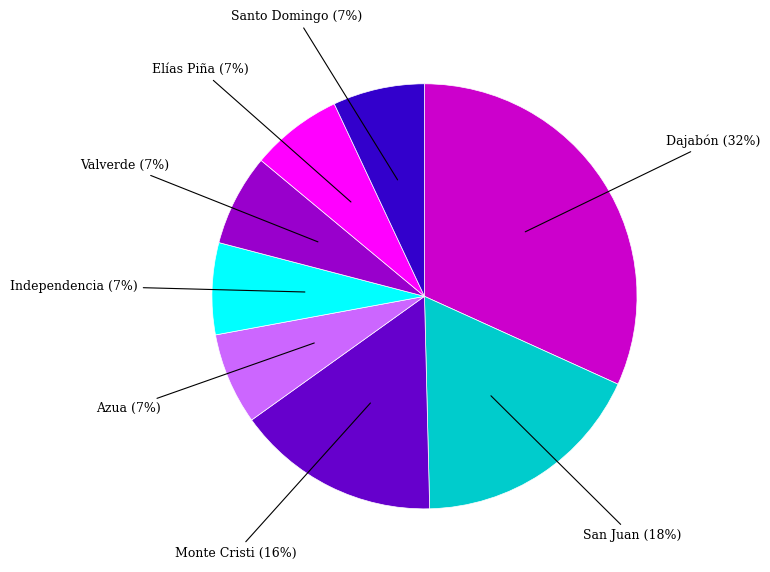

Is there any slice that represents more than half of the pie?

No